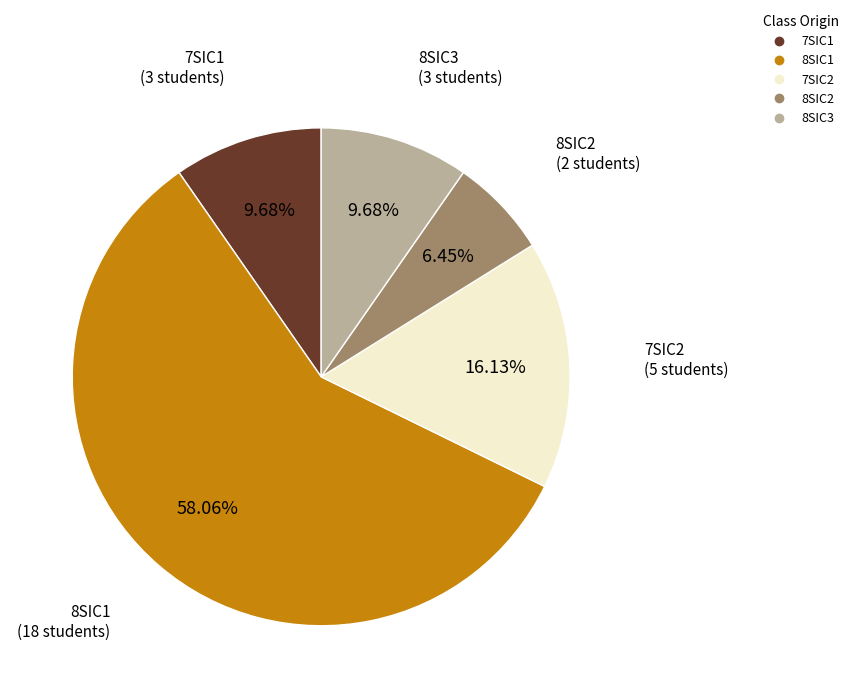

Combined, do 8SIC3 and 7SIC2 account for over 50%?

No